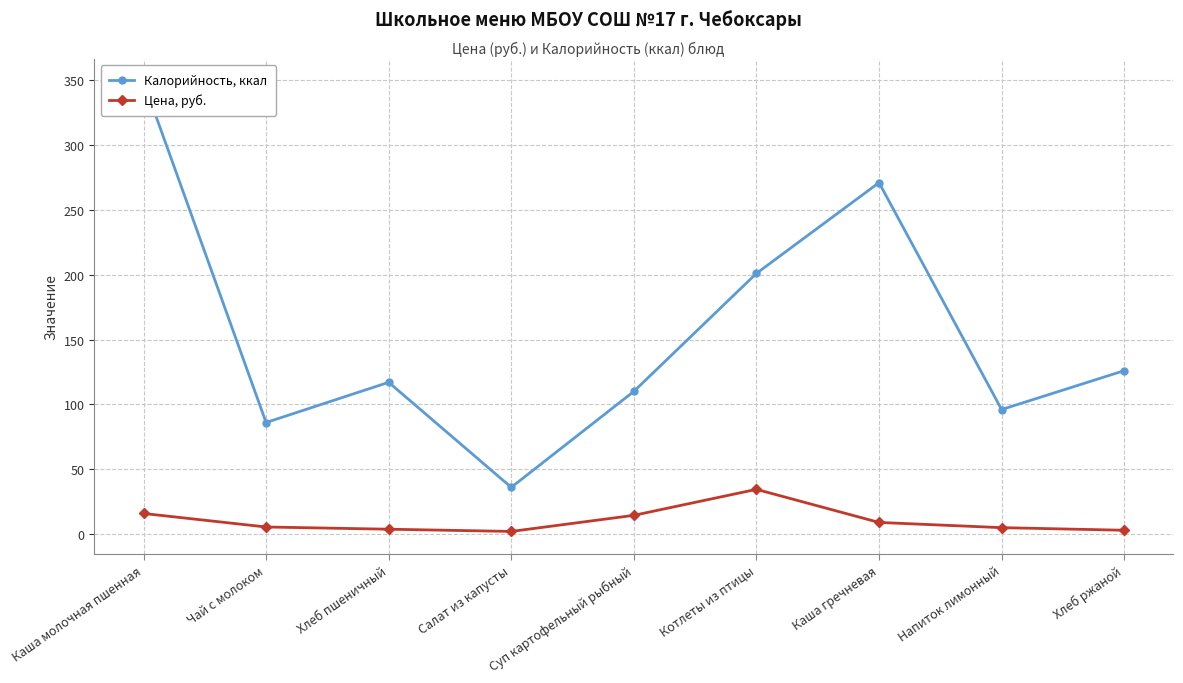

Which series changed the most between Суп картофельный рыбный and Каша гречневая?

Калорийность, ккал